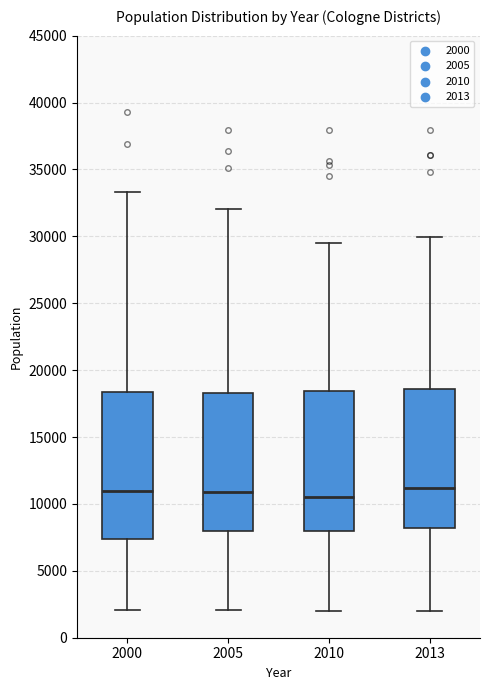

Reading left to right, transcribe this box plot: for each box, give where its median line is, the range the box spans, and where its two whiskers end, as read against the y-axis. The values are not printed on the chart, so give them approximately, as read against the axis.

2000: median 11000, box 7500 to 18500, whiskers 2000 to 33500
2005: median 11000, box 8000 to 18500, whiskers 2000 to 32000
2010: median 10500, box 8000 to 18500, whiskers 2000 to 29500
2013: median 11000, box 8000 to 18500, whiskers 2000 to 30000